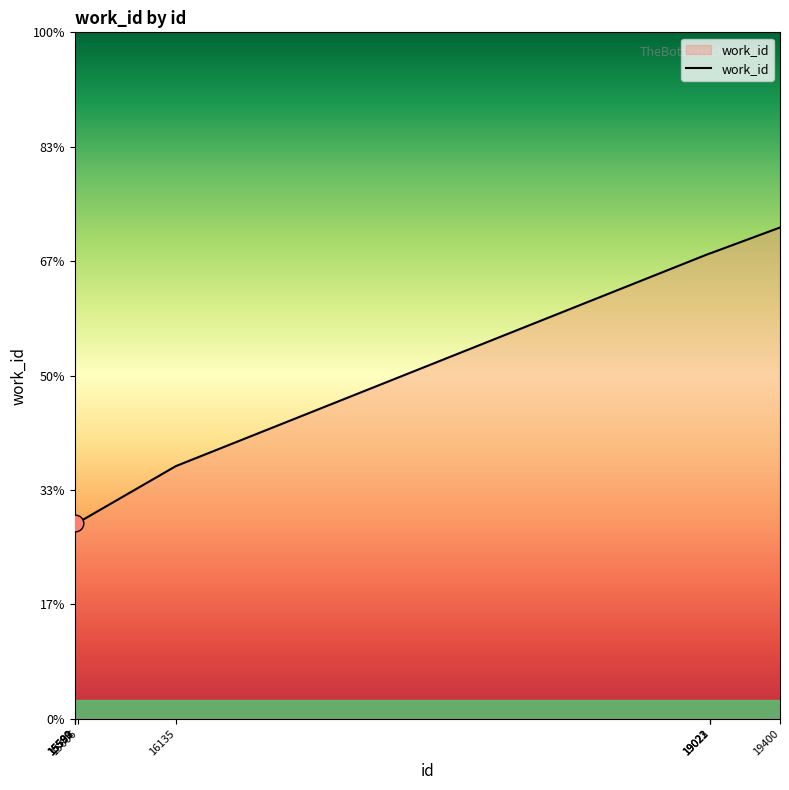

Does the chart display data point markers on the line(s)?

No